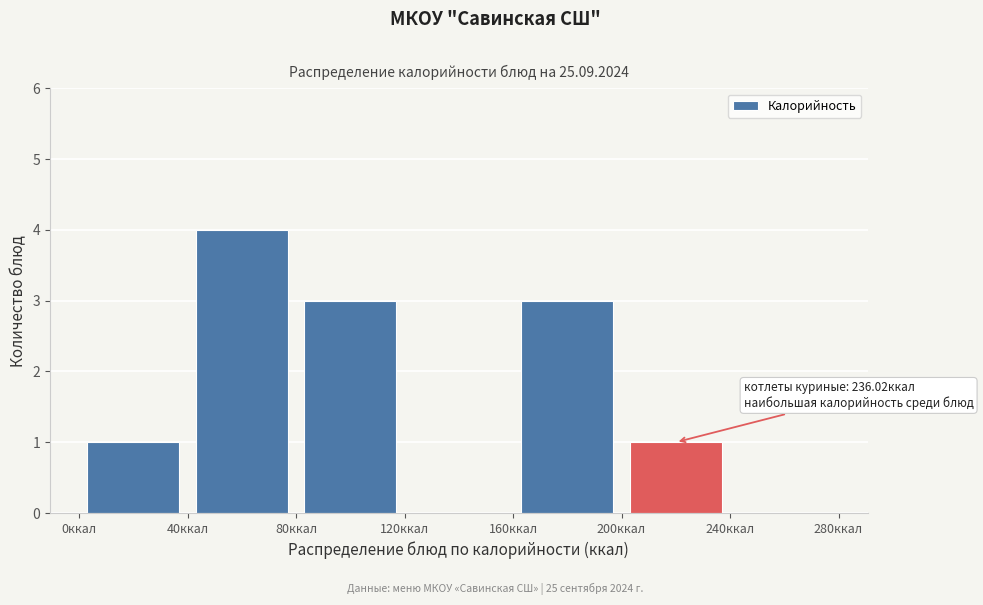

Which range on the x-axis has the tallest bar?

40 to 80